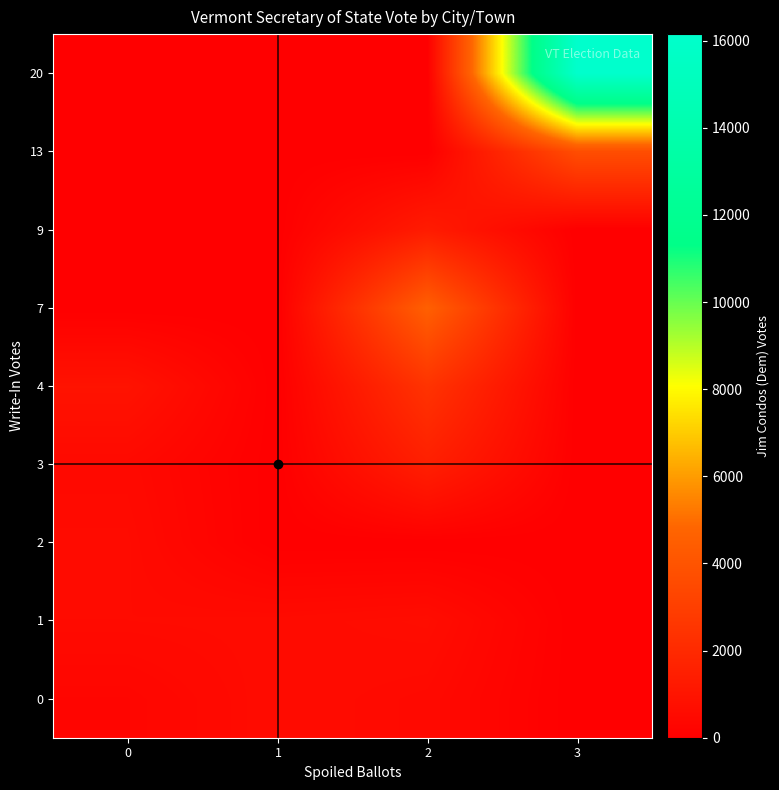

Which category has the highest value across all series?

3